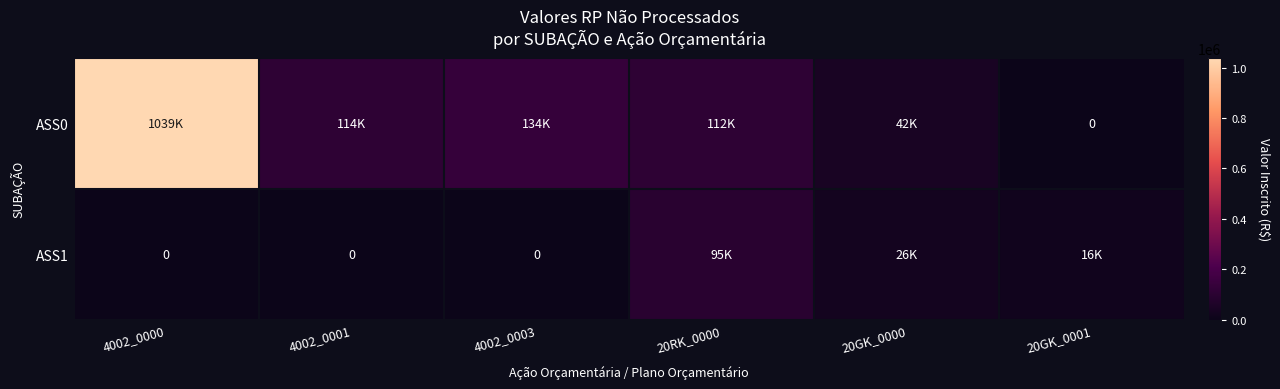

How many positive values does the ASS0 series have?

5